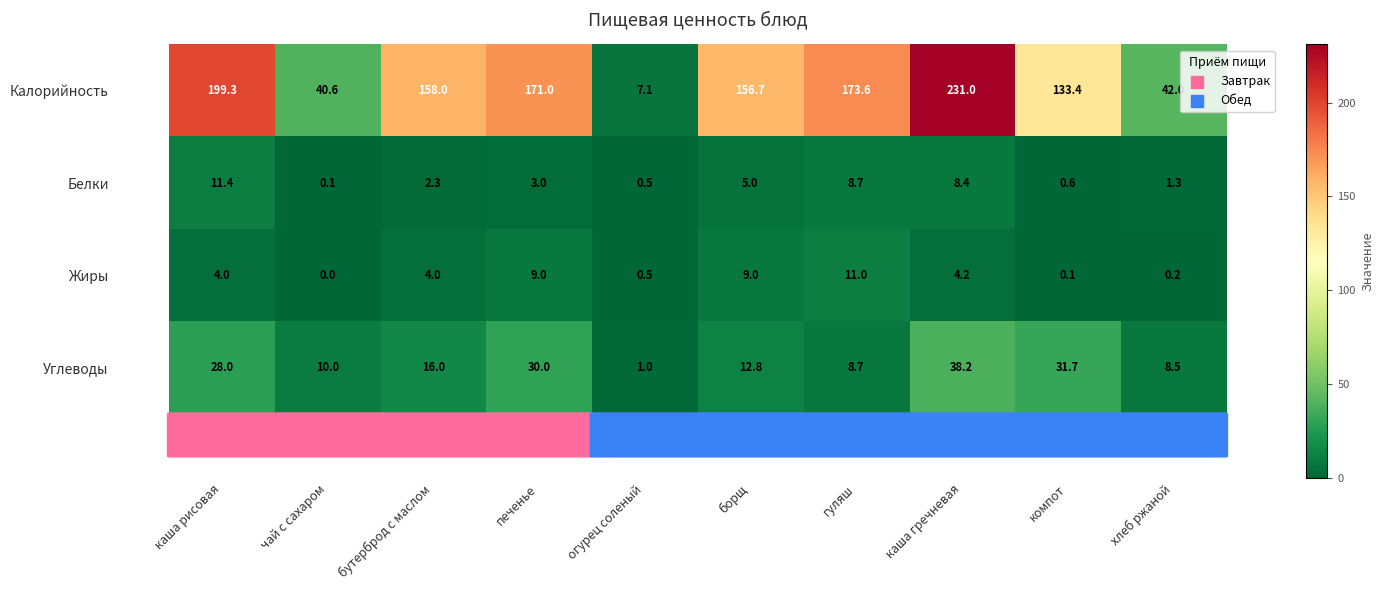

Is it true that Белки equals 6.9 at борщ?

False